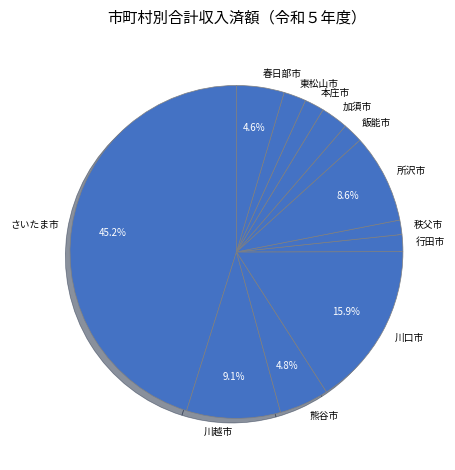

To the nearest percent, what is the difference between the 本庄市 and 川越市 slice percentages?

7%